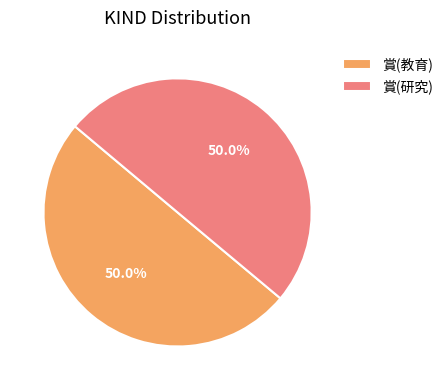

What is the ratio of the value at 賞(教育) to the value at 賞(研究)?

1.0